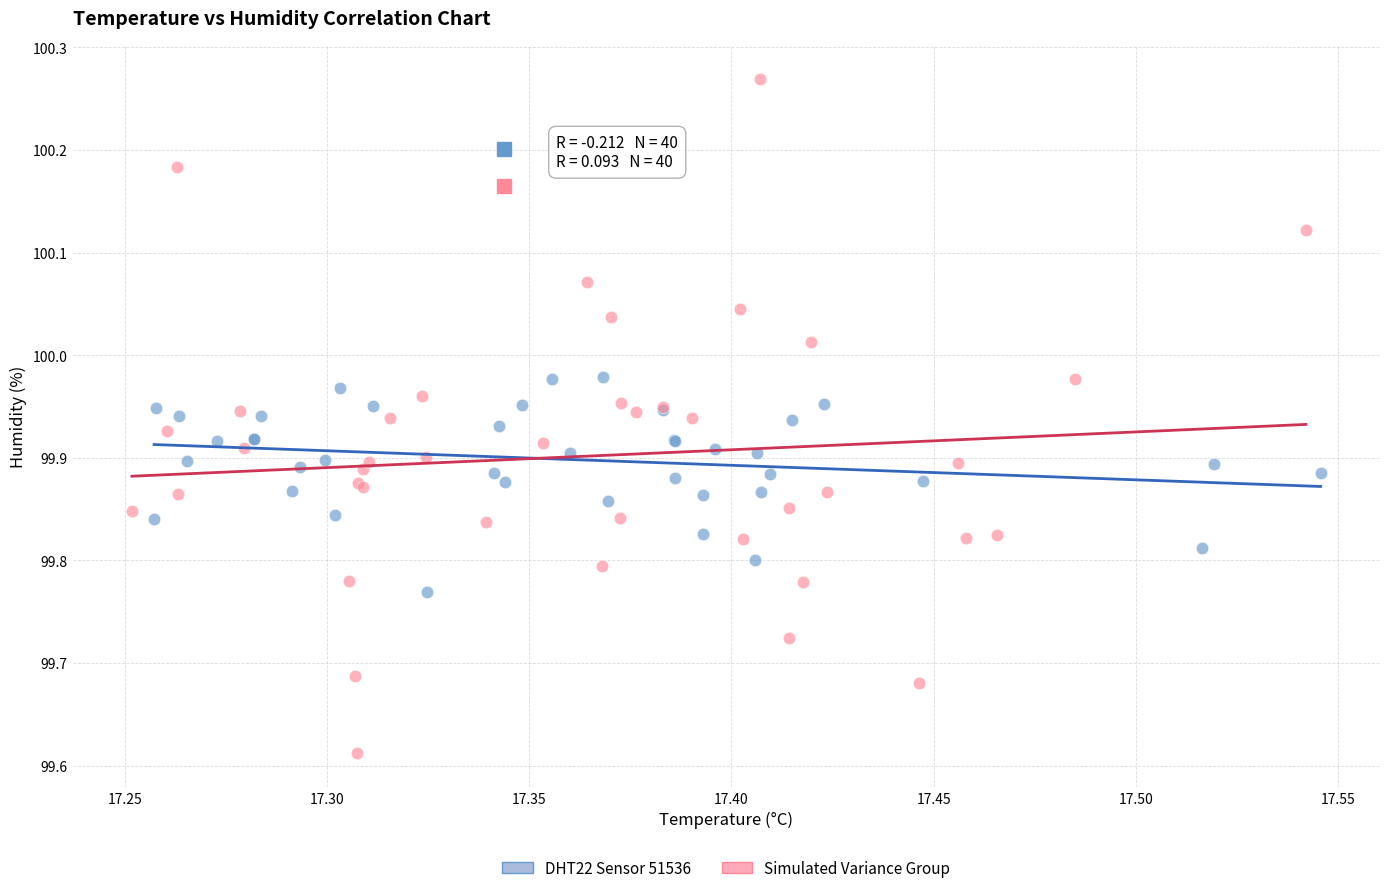

Which series has the largest Y range (max minus min)?

Simulated Variance Group